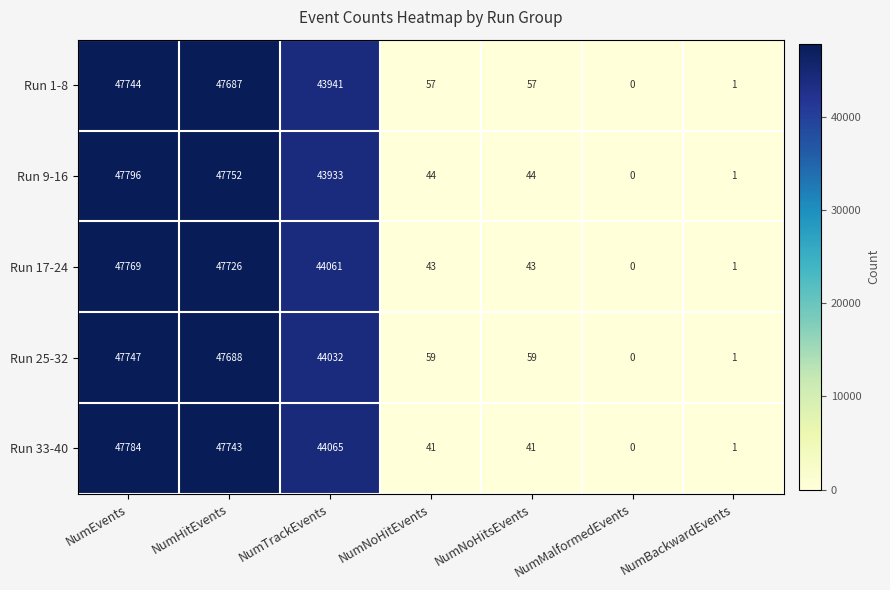

How many values in Run 9-16 are above zero?

6